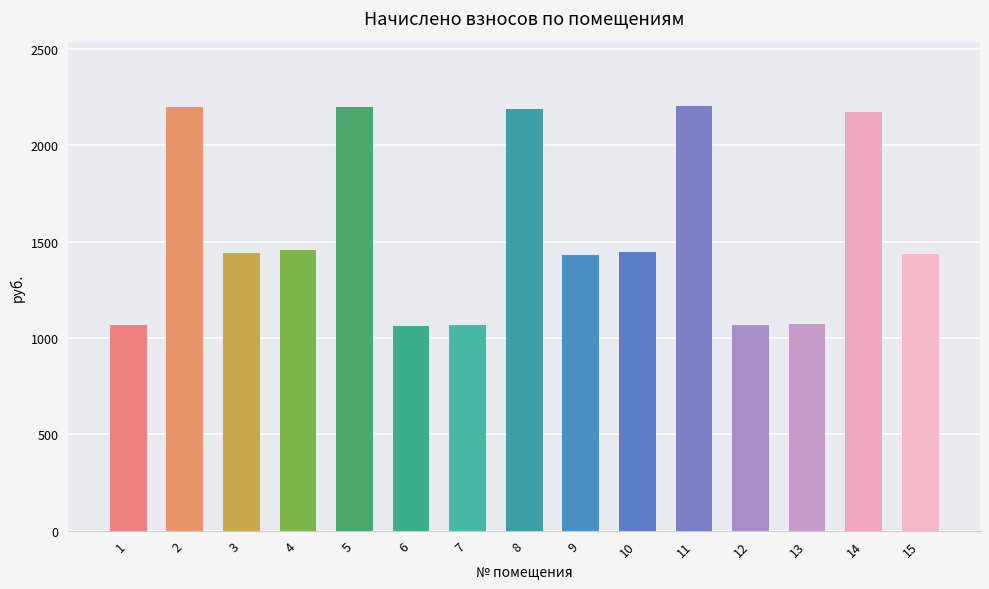

How many series are shown in this chart?

1